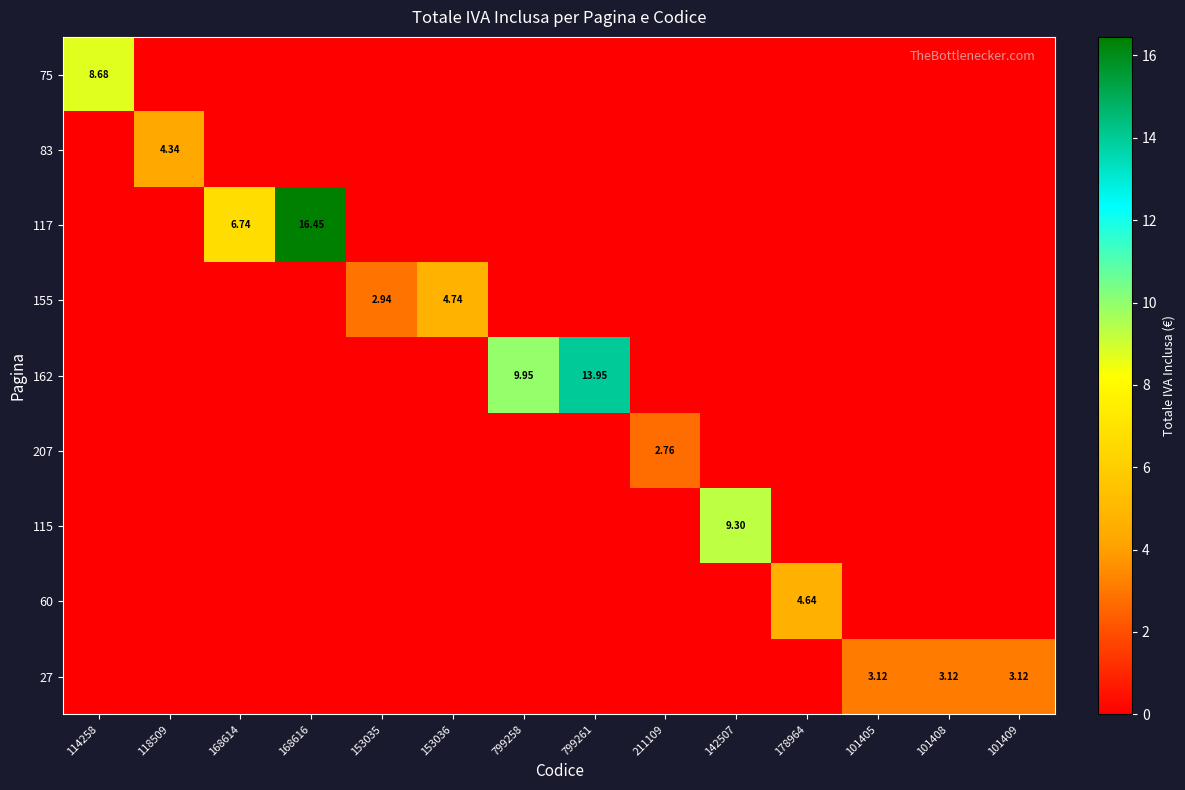

How many 83 values are between 0 and 1?

13